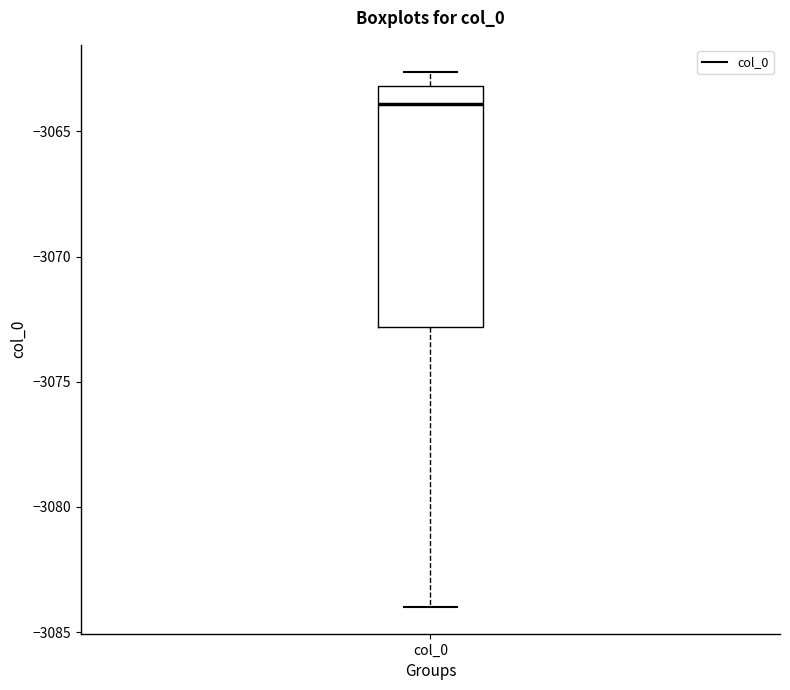

Where is the lower edge of the box for col_0 on the y-axis? The values are not printed on the chart, so give them approximately, as read against the axis.

-3073.0